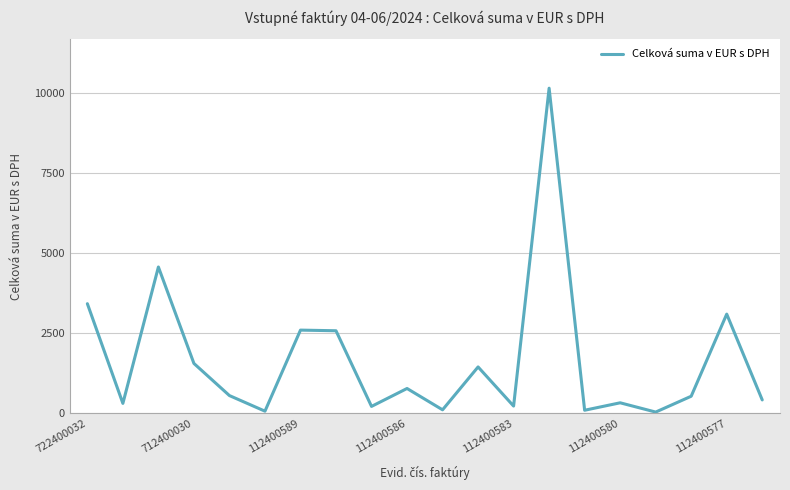

What is the difference between the maximum and minimum values?

10109.6